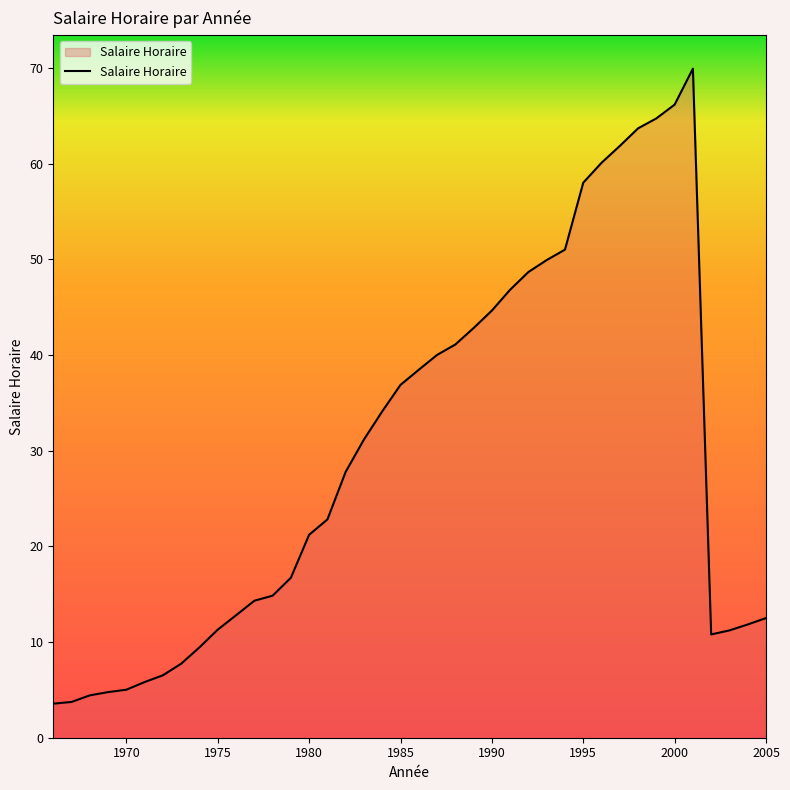

What is the difference between the maximum and minimum values?

66.4